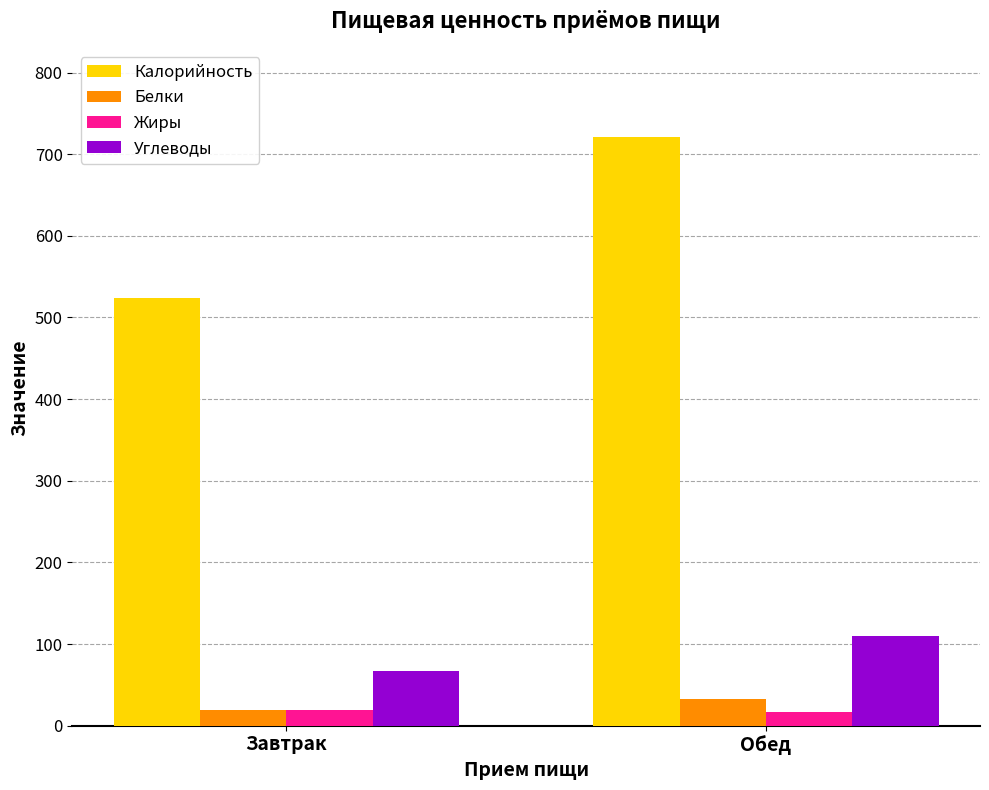

List the series in order of their peak value, highest first.

Калорийность, Углеводы, Белки, Жиры